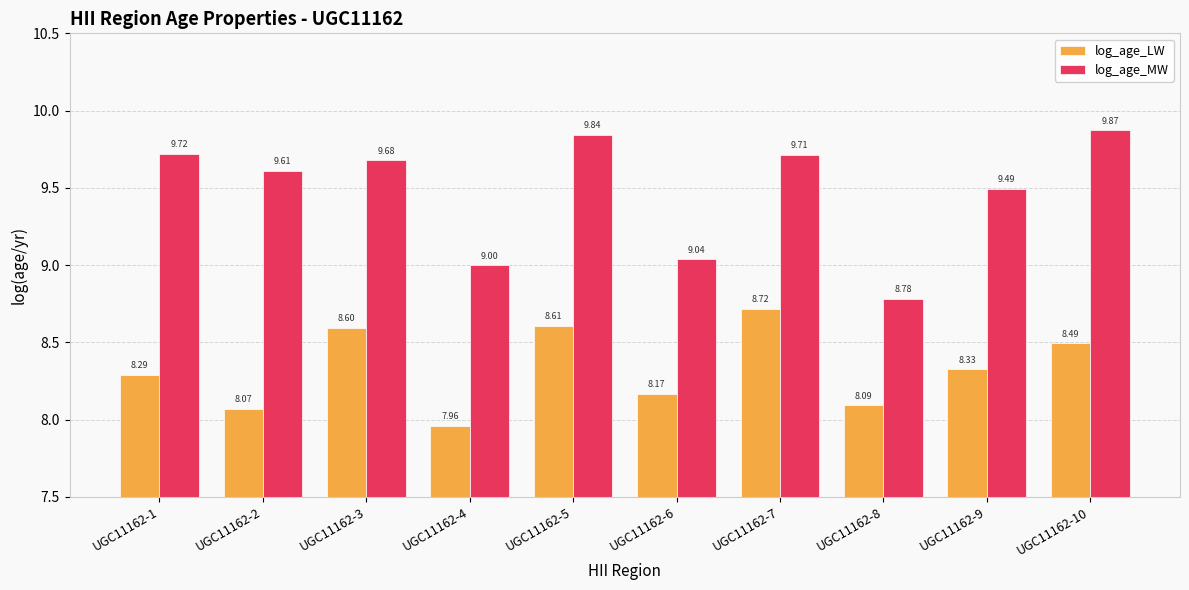

What is the average value of the log_age_LW series?

8.3